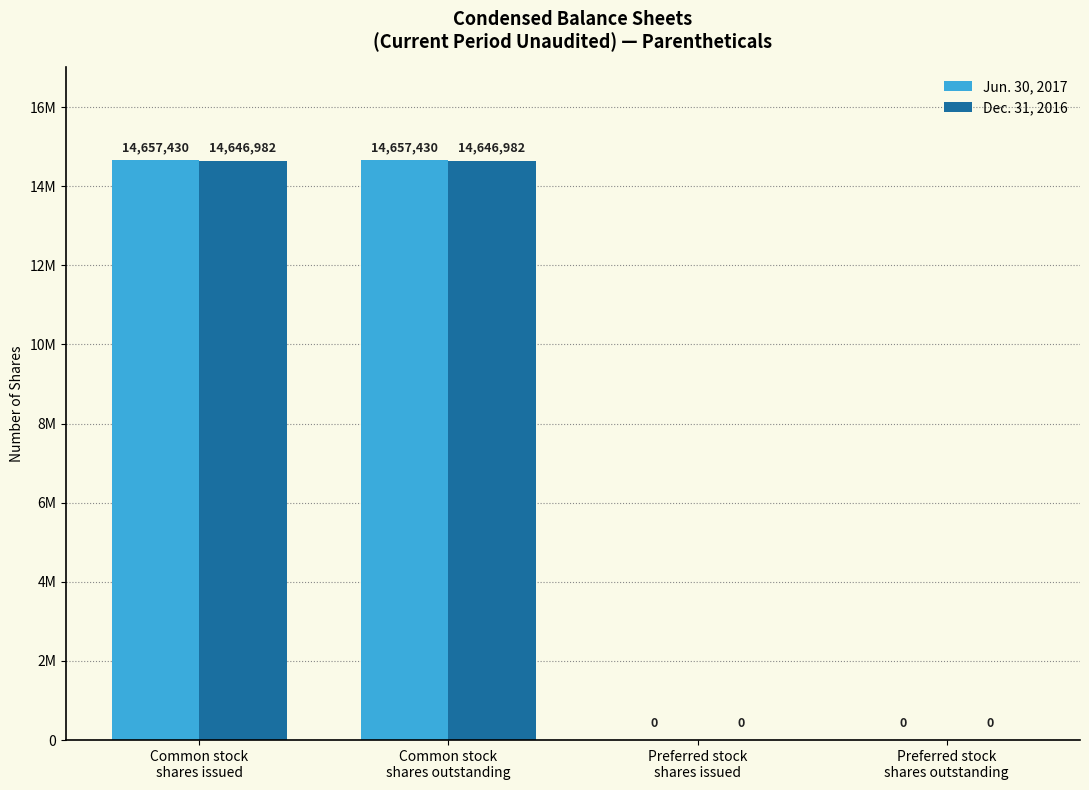

What is the approximate value of Dec. 31, 2016 at Common stock
shares issued, to the nearest 50?

14647000